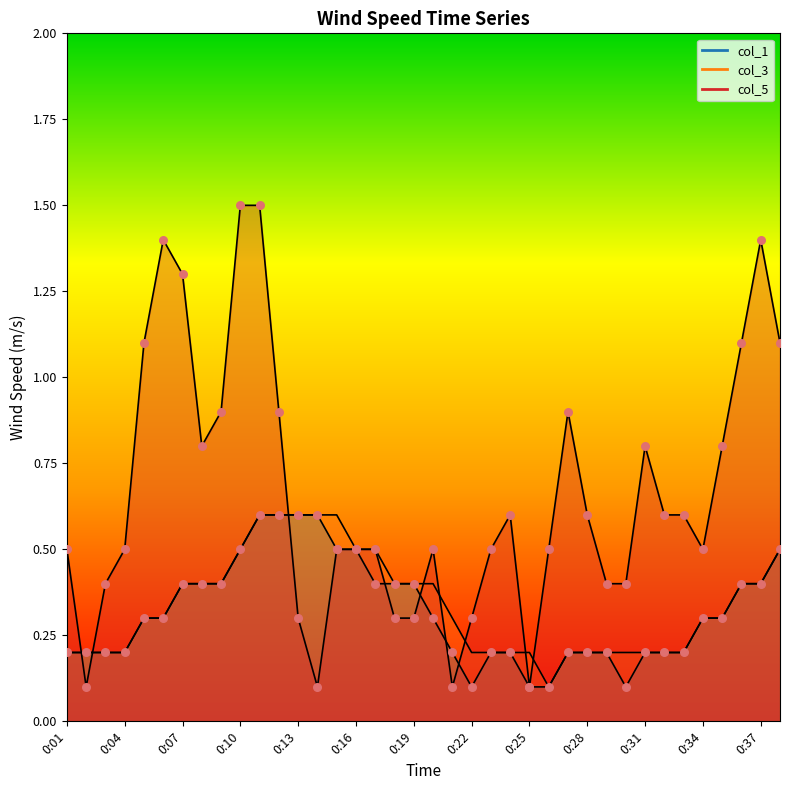

Which series has the largest total across all categories?

col_5